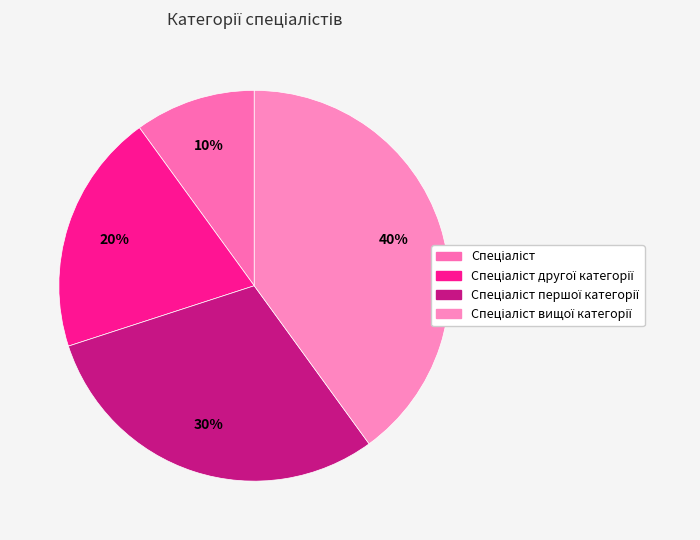

How many segments does this pie chart have?

4